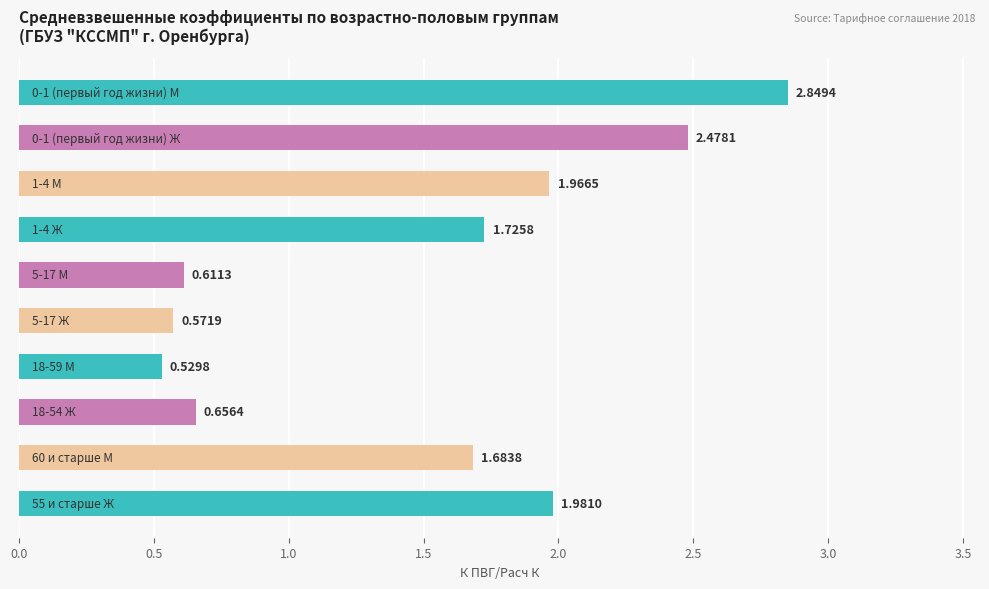

How many data points are above 1?

6